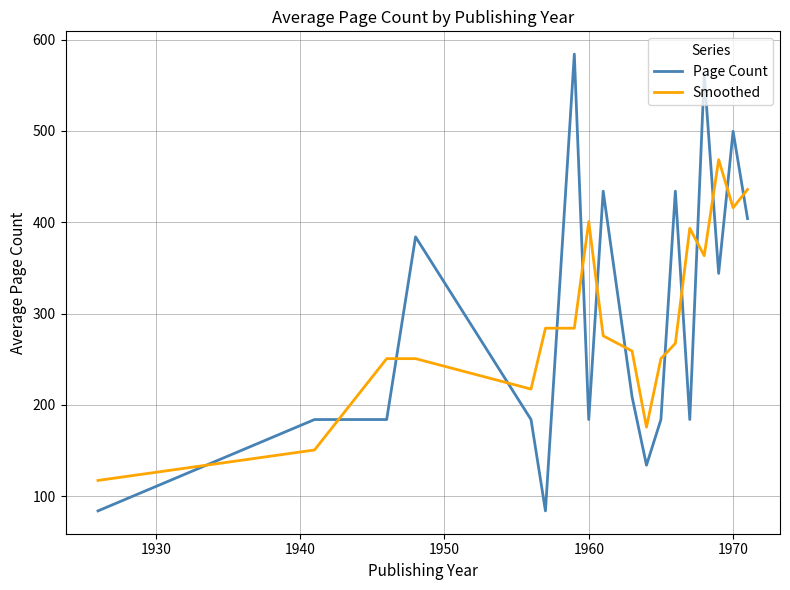

List the series in order of their peak value, highest first.

Page Count, Smoothed